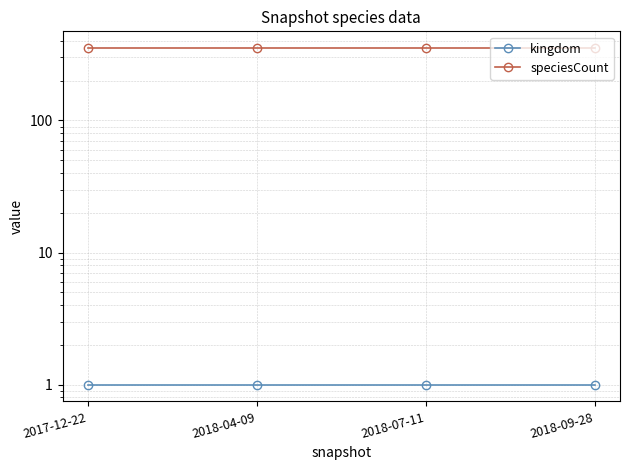

Is the value of speciesCount at 2018-07-11 greater than the value of kingdom at 2018-04-09?

Yes